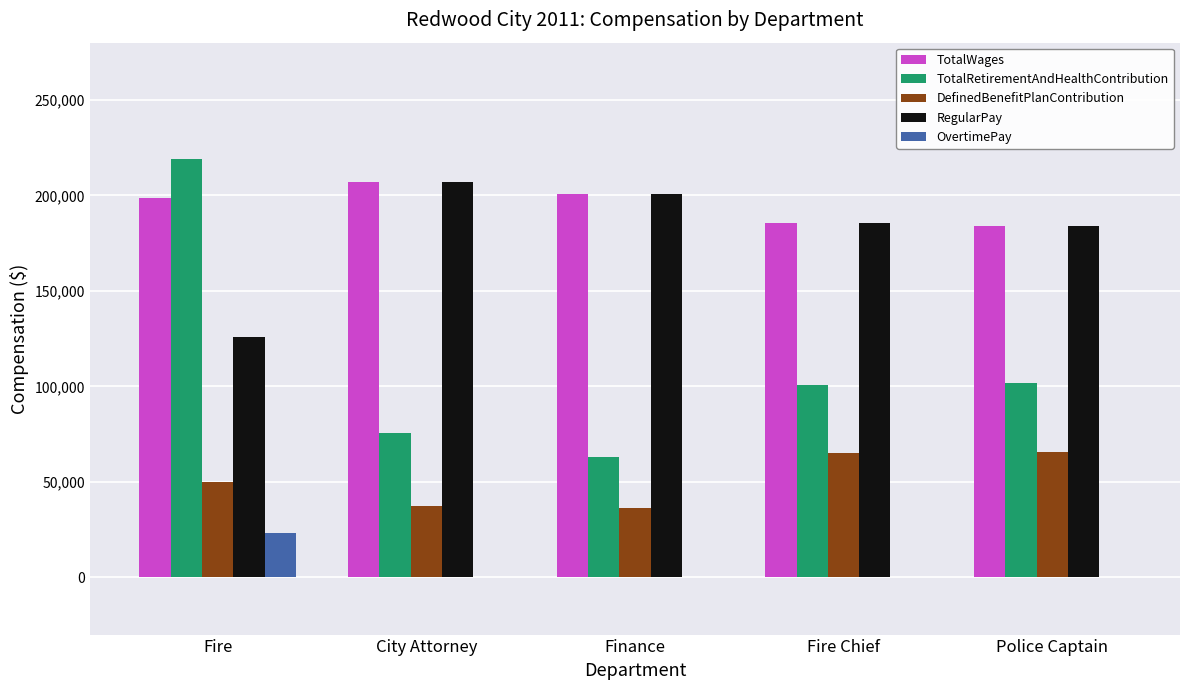

What are all the series names shown in the legend?

TotalWages, TotalRetirementAndHealthContribution, DefinedBenefitPlanContribution, RegularPay, OvertimePay